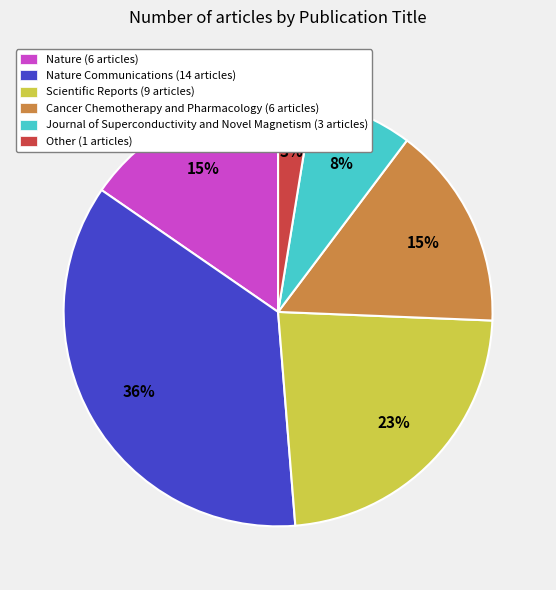

To the nearest percent, what is the difference between the largest and smallest slice percentages?

33%